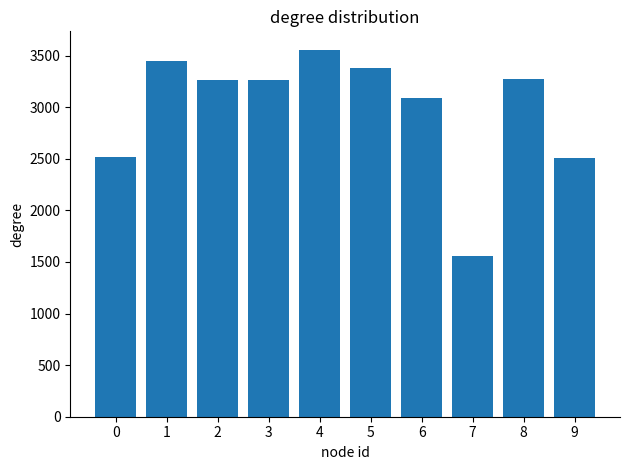

What is the minimum value shown in the chart?

1559.3